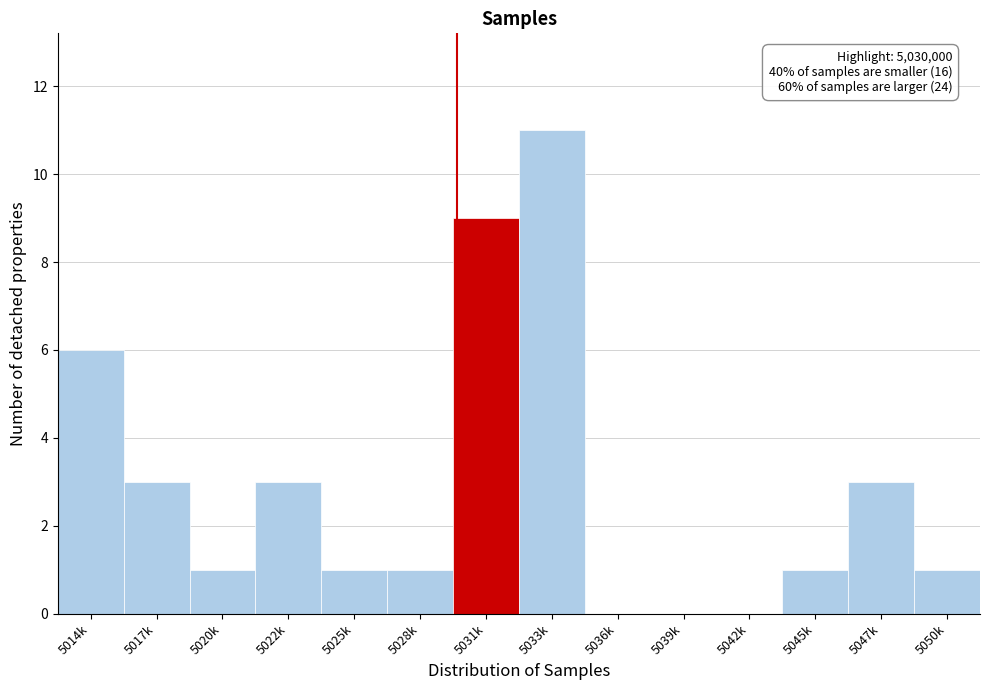

Reading right to left, extract all data points from this chart.

5050k=1	5047k=3	5045k=1	5042k=0	5039k=0	5036k=0	5033k=11	5031k=9	5028k=1	5025k=1	5022k=3	5020k=1	5017k=3	5014k=6